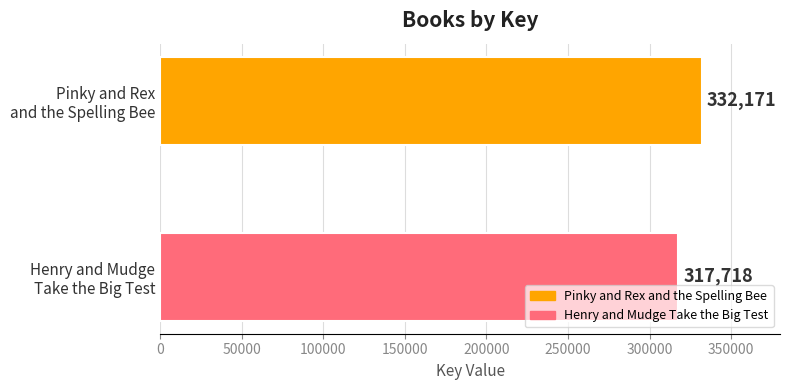

What is the difference between the maximum and minimum values?

14453